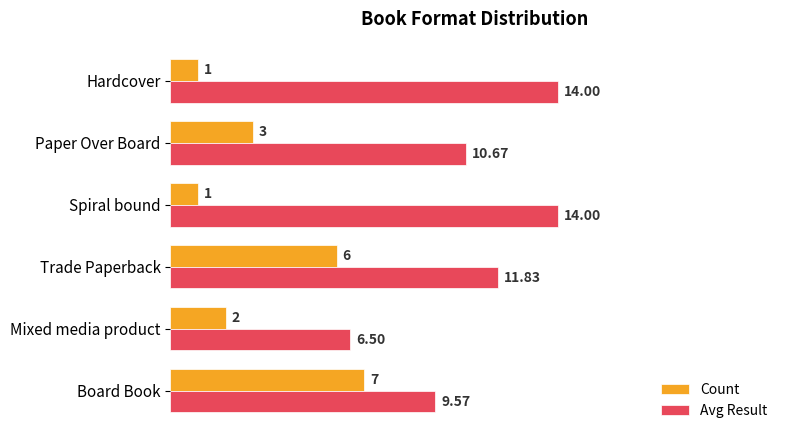

Which series changed the most between Board Book and Hardcover?

Count